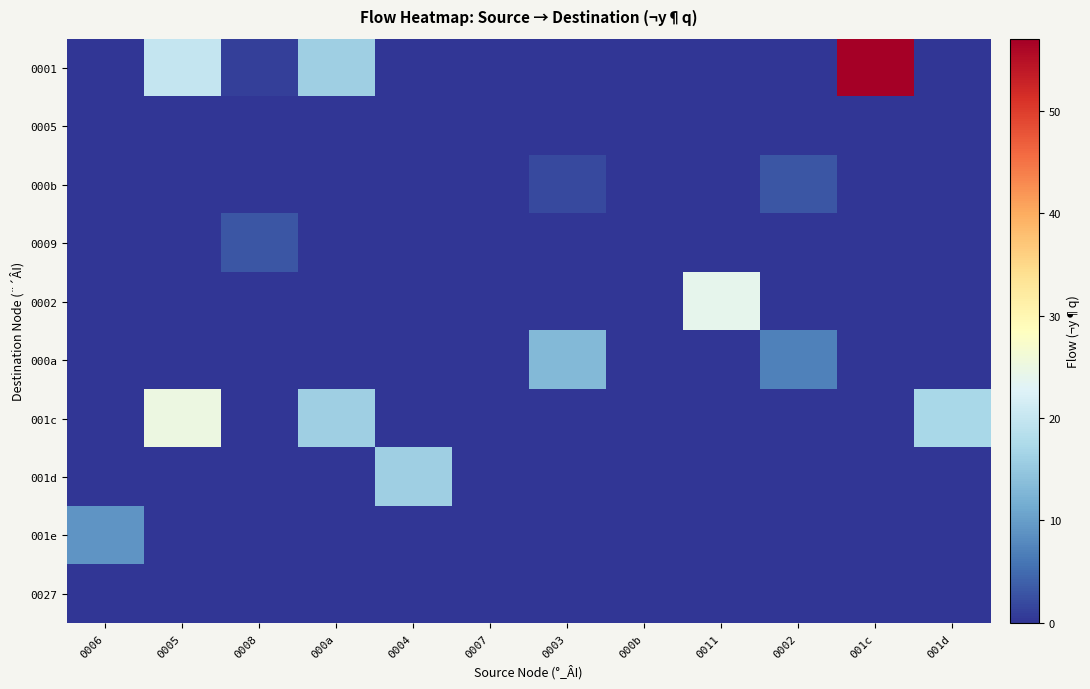

Rank the series by their maximum value, from highest to lowest.

0001, 001c, 0002, 001d, 000a, 001e, 000b, 0009, 0005, 0027